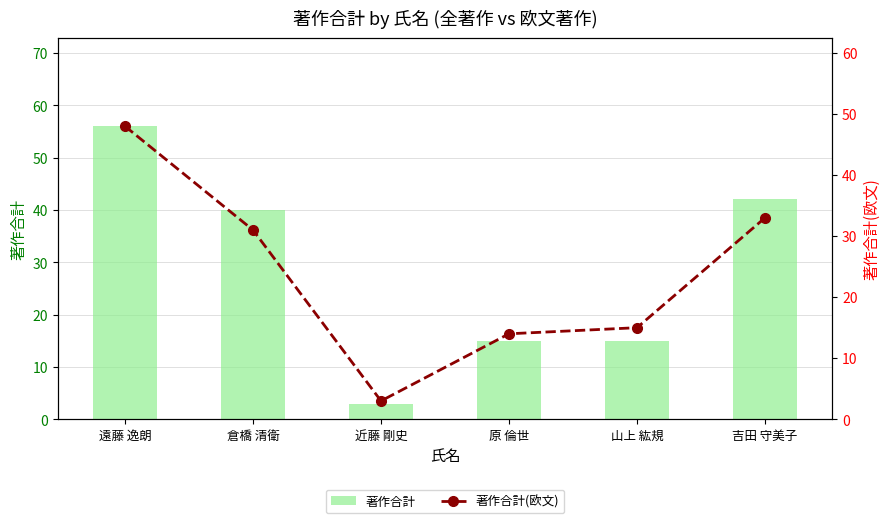

Which has a higher value, 遠藤 逸朗 or 倉橋 清衛?

遠藤 逸朗